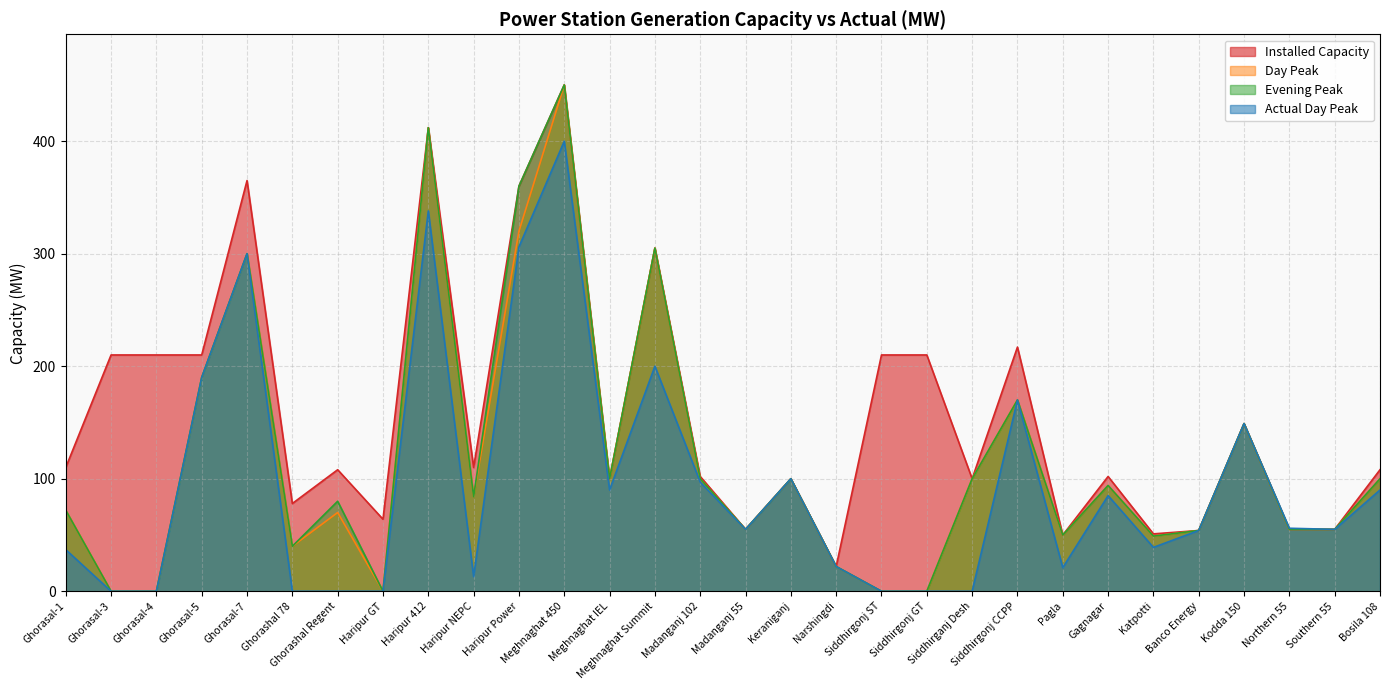

The value of Evening Peak at Gagnagar is 54. True or false?

False